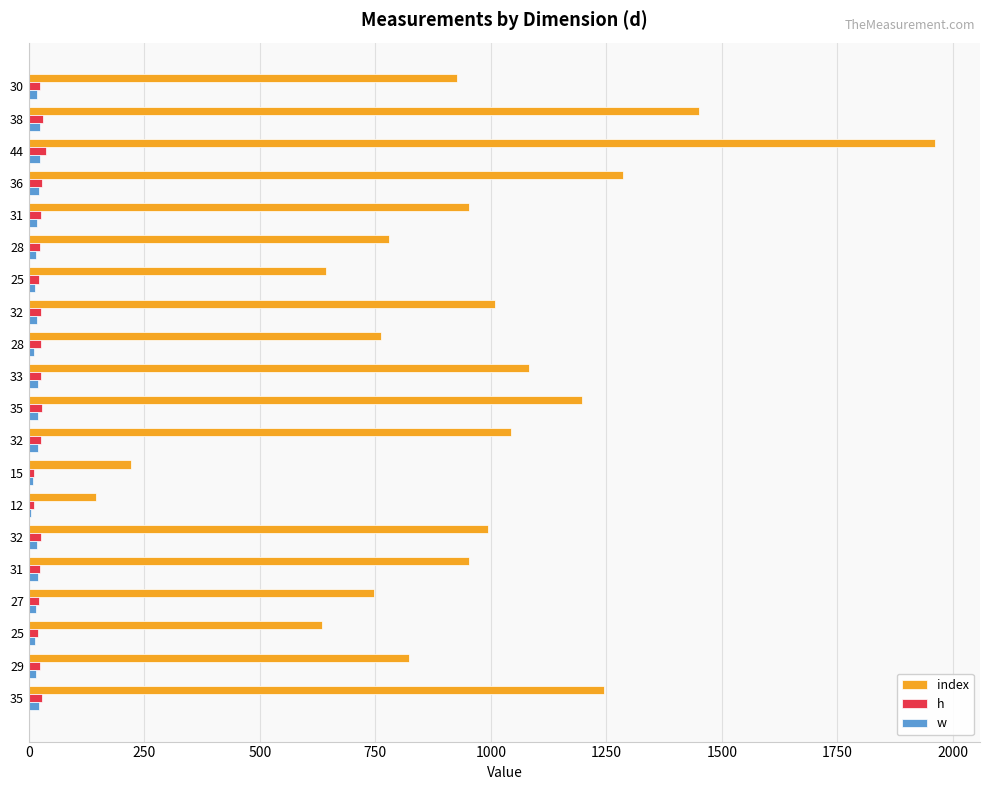

How many distinct data groups are displayed?

3